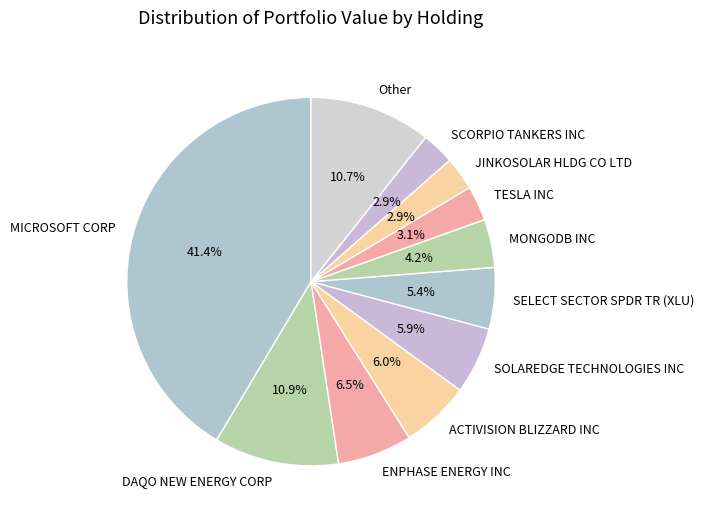

To the nearest percent, what is the combined percentage of JINKOSOLAR HLDG CO LTD and ENPHASE ENERGY INC?

9%